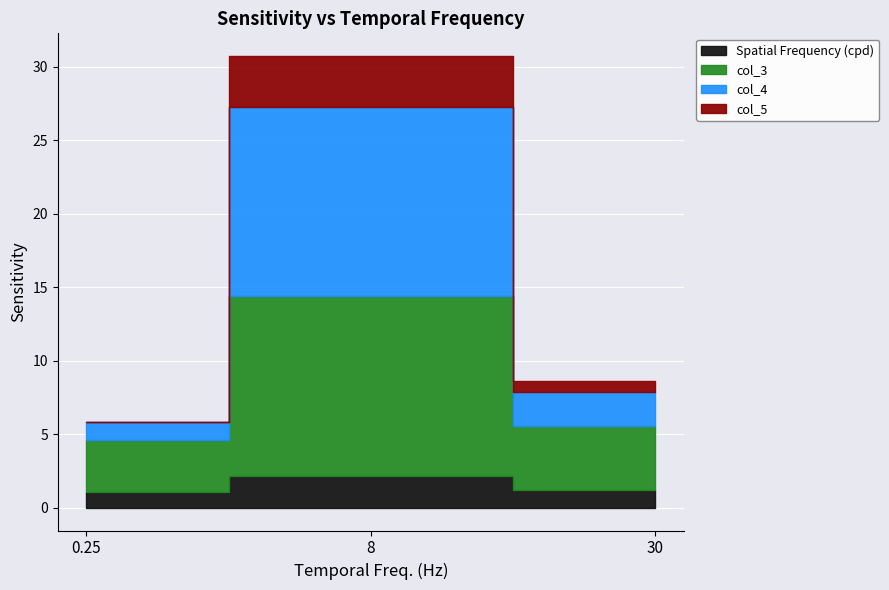

Reading left to right, transcribe all the data shown in this chart.

Spatial Frequency (cpd): 1.1	2.1	1.2
col_3: 3.5	12.3	4.4
col_4: 1.2	12.8	2.3
col_5: 0.0	3.5	0.7